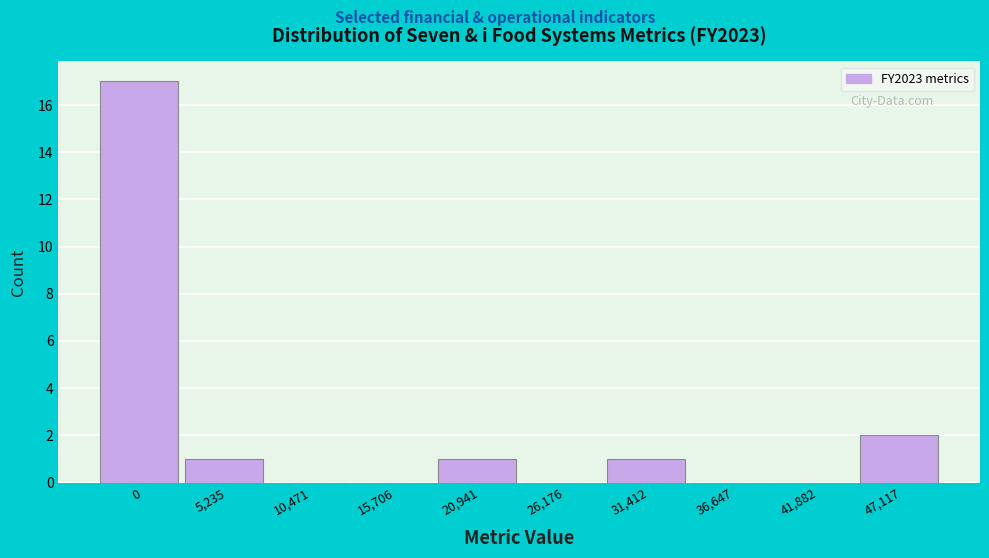

Reading right to left, what are all the values shown in this chart?

47,117=2	41,882=0	36,647=0	31,412=1	26,176=0	20,941=1	15,706=0	10,471=0	5,235=1	0=17